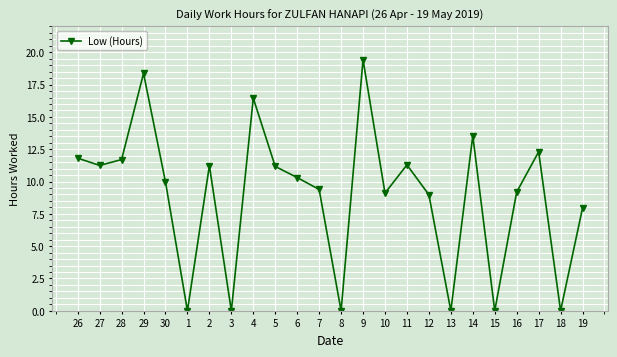

True or false: the data shows -12.1 at 18.

False